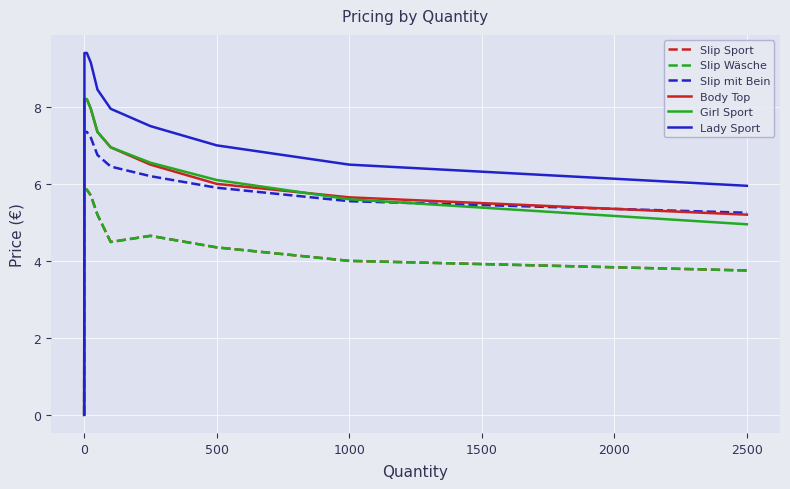

Does the chart have visible grid lines?

Yes